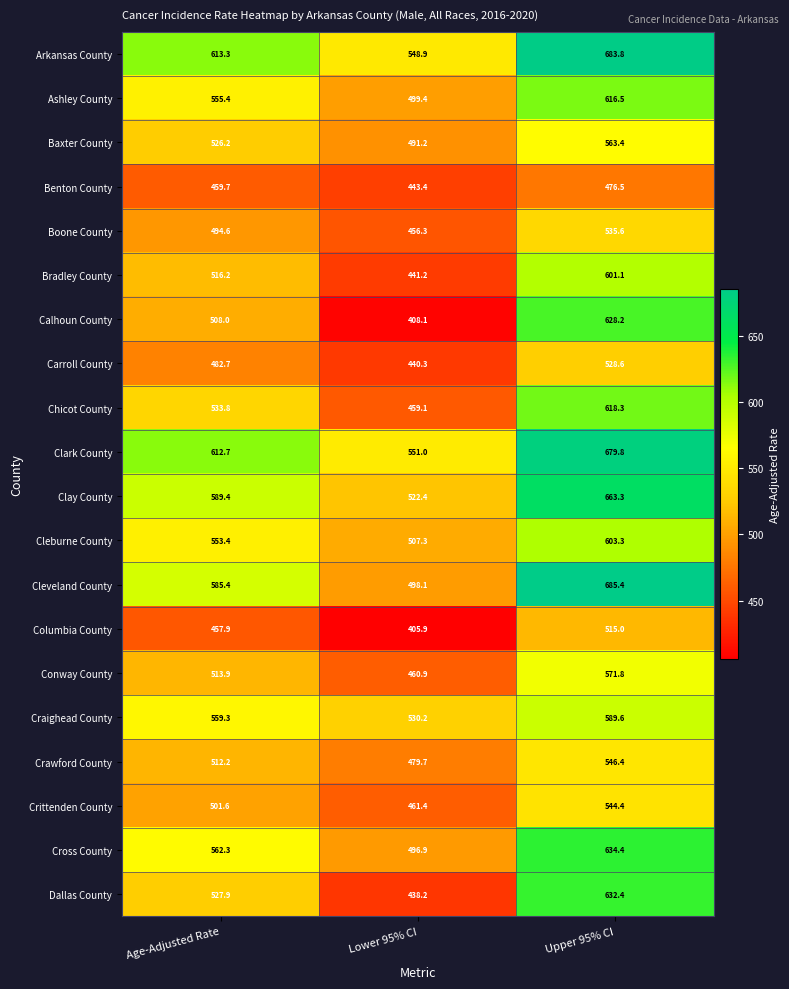

The value of Crittenden County at Upper 95% CI is 784.9. True or false?

False